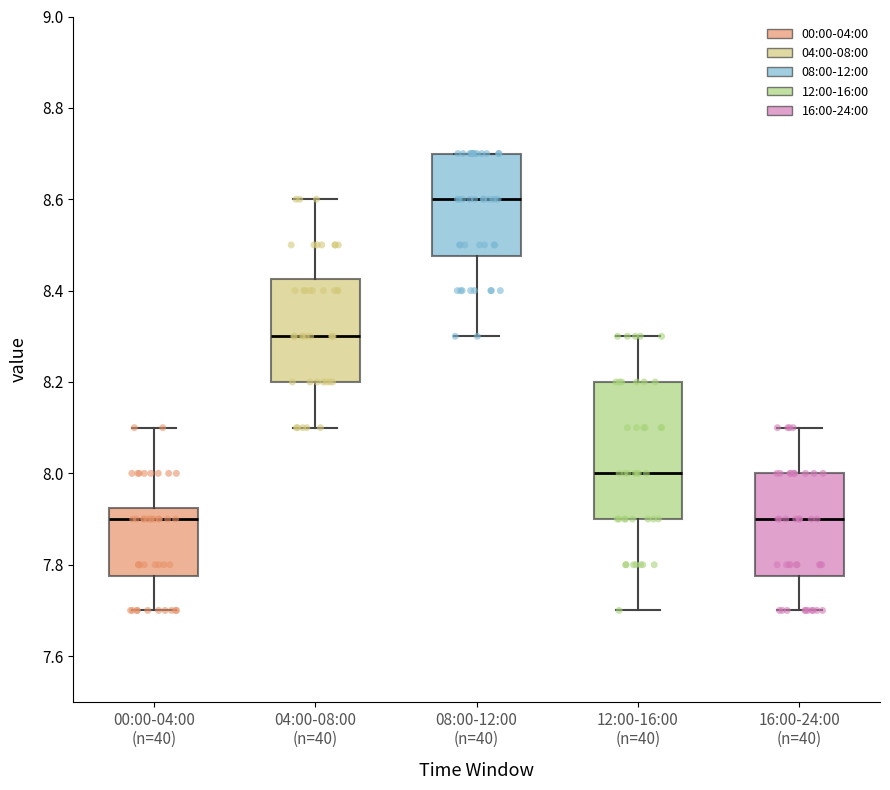

Reading left to right, transcribe this box plot: for each box, give where its median line is, the range the box spans, and where its two whiskers end, as read against the y-axis. The values are not printed on the chart, so give them approximately, as read against the axis.

00:00-04:00 (n=40): median 7.90, box 7.78 to 7.92, whiskers 7.70 to 8.10
04:00-08:00 (n=40): median 8.30, box 8.20 to 8.42, whiskers 8.10 to 8.60
08:00-12:00 (n=40): median 8.60, box 8.48 to 8.70, whiskers 8.30 to 8.70
12:00-16:00 (n=40): median 8.00, box 7.90 to 8.20, whiskers 7.70 to 8.30
16:00-24:00 (n=40): median 7.90, box 7.78 to 8.00, whiskers 7.70 to 8.10